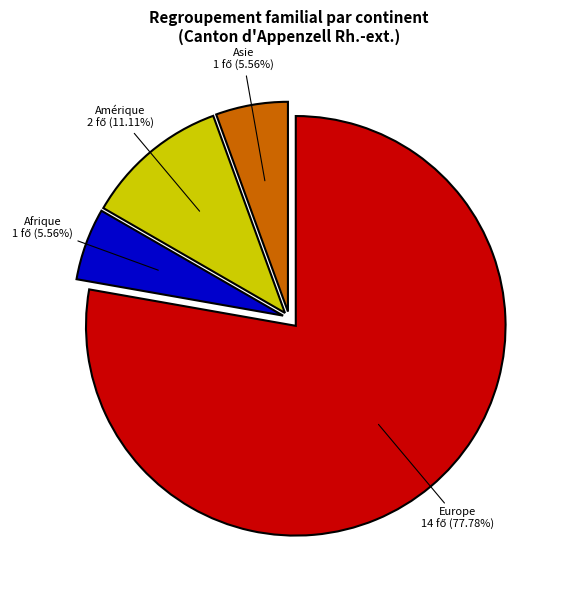

How many segments does this pie chart have?

4